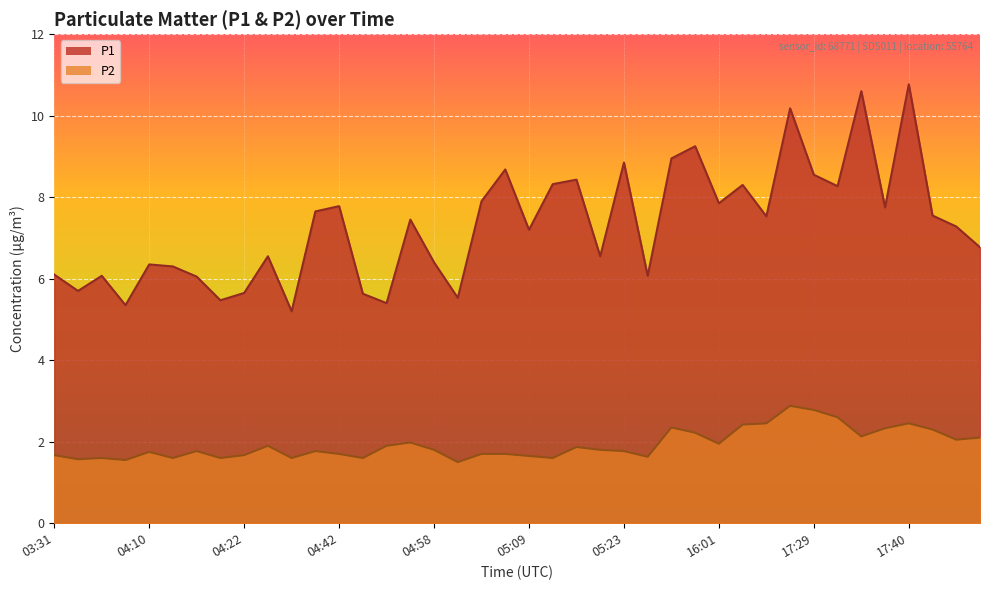

The P1 series shows 3.7 at 12:41. True or false?

False